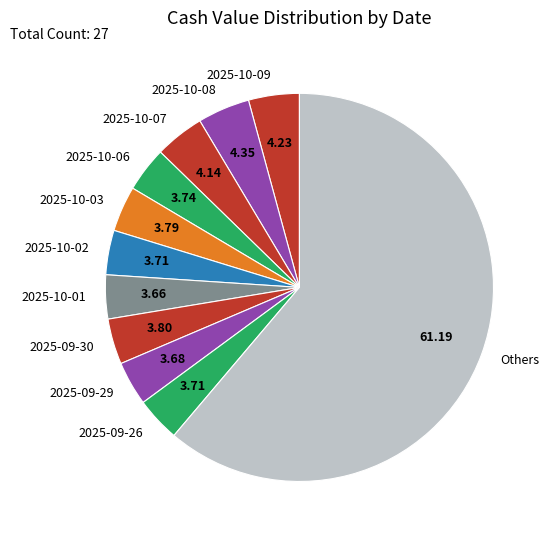

Combined, do 2025-09-30 and 2025-10-03 account for over 50%?

No